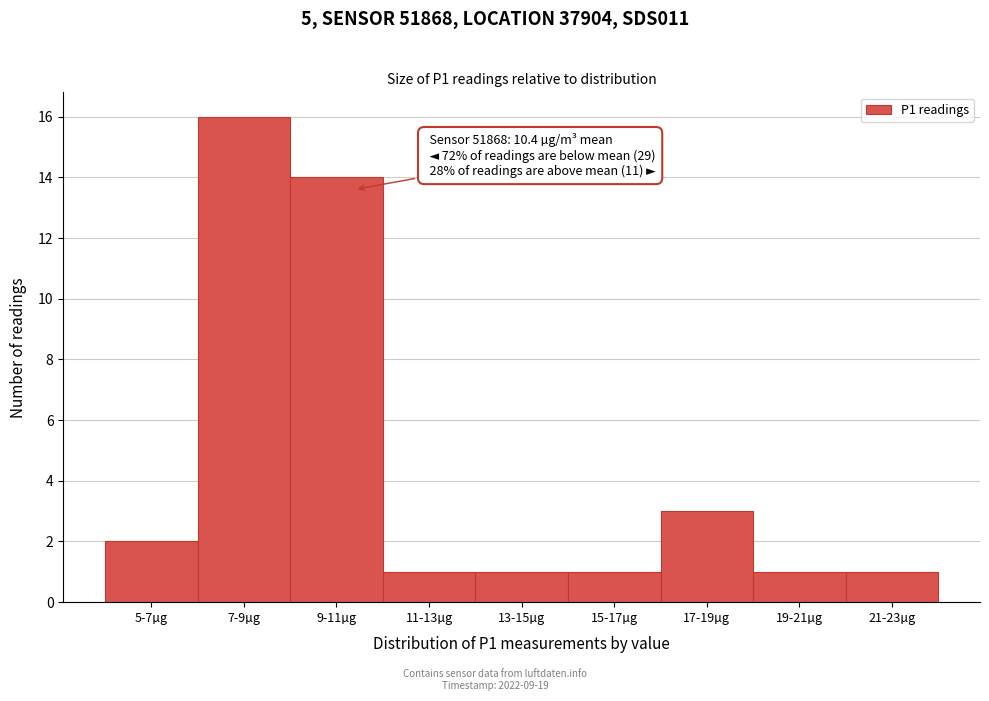

Reading left to right, what are all the values shown in this chart?

2	16	14	1	1	1	3	1	1